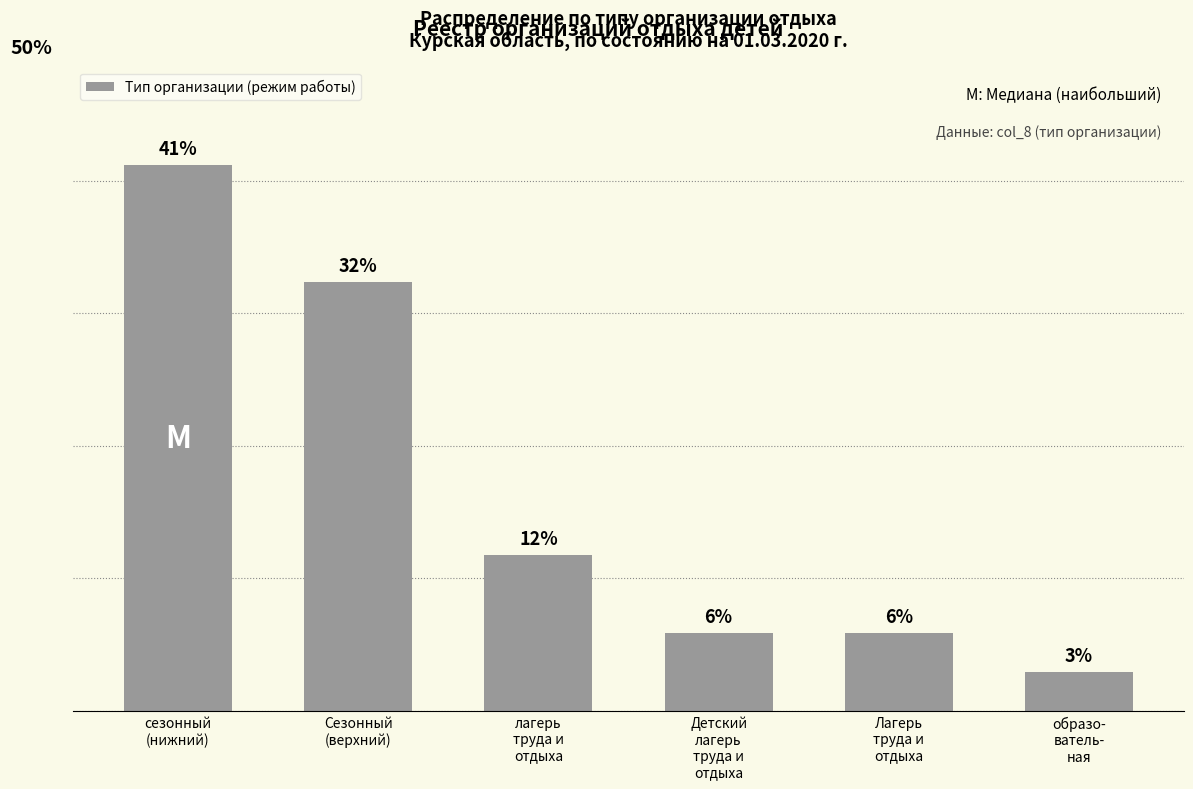

List the labels in order of value, smallest first.

образо-
ватель-
ная, Детский
лагерь
труда и
отдыха, Лагерь
труда и
отдыха, лагерь
труда и
отдыха, Сезонный
(верхний), сезонный
(нижний)